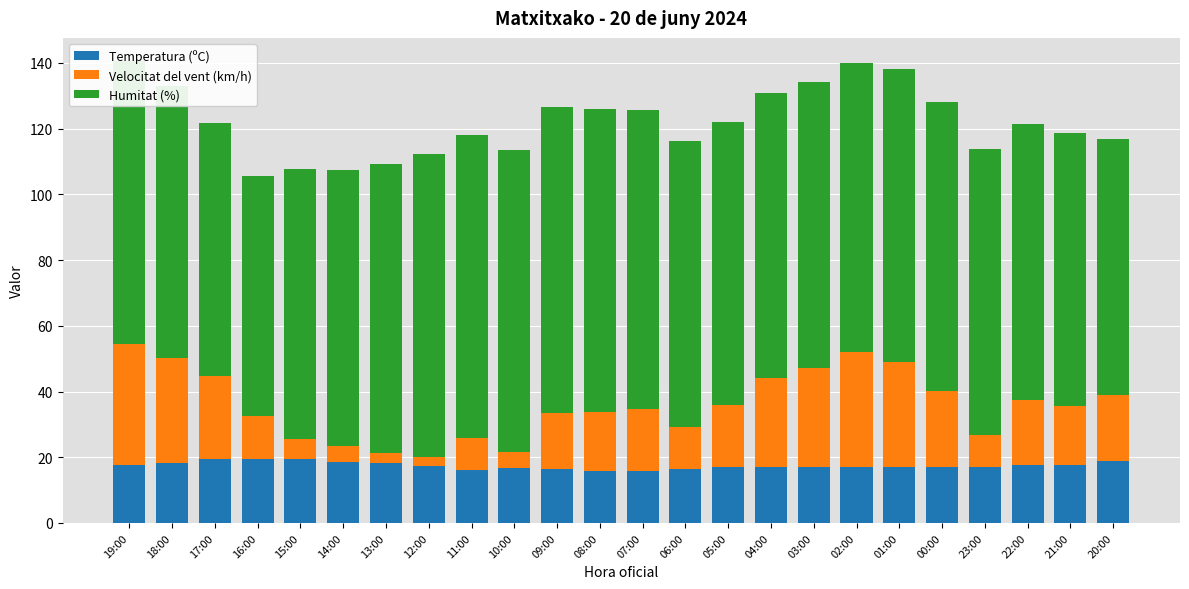

What is the total value across all series at 02:00?

140.1